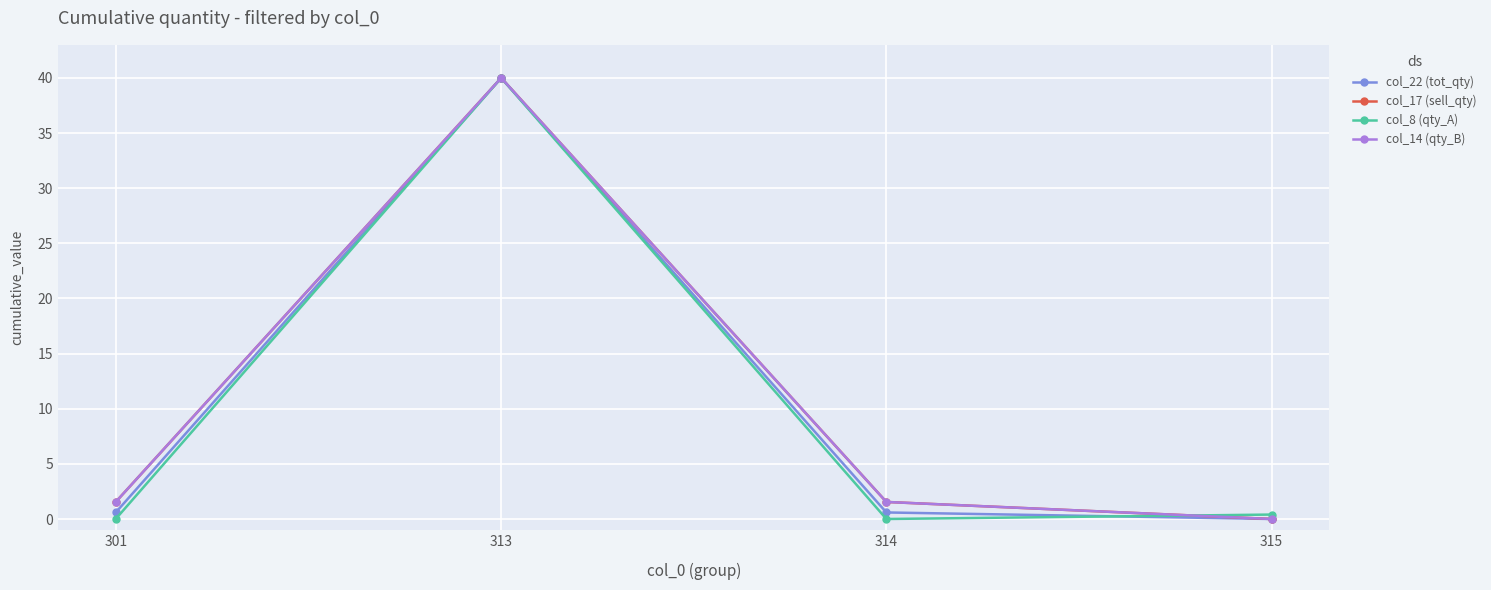

The col_22 (tot_qty) series shows 15.1 at 315. True or false?

False